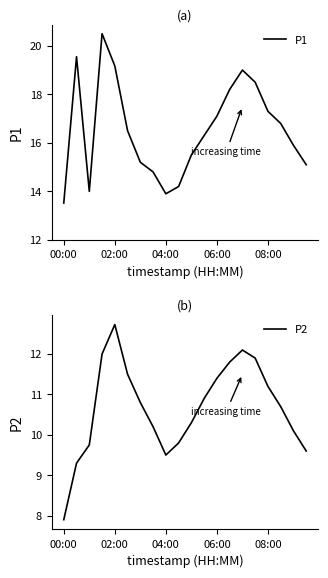

What is the difference between the P1 values at 02:00 and 06:00?

2.1